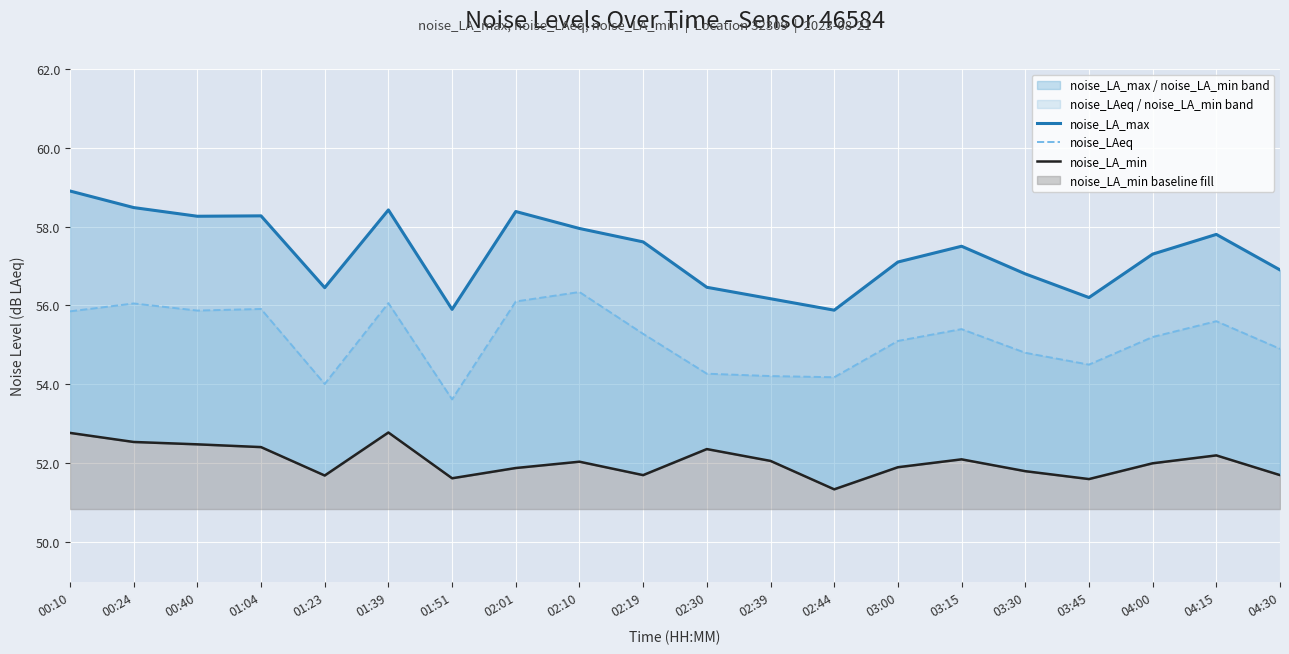

Reading left to right, list all the values displayed in this chart.

noise_LA_max: 00:10=58.9	00:24=58.5	00:40=58.3	01:04=58.3	01:23=56.5	01:39=58.4	01:51=55.9	02:01=58.4	02:10=58.0	02:19=57.6	02:30=56.5	02:39=56.2	02:44=55.9	03:00=57.1	03:15=57.5	03:30=56.8	03:45=56.2	04:00=57.3	04:15=57.8	04:30=56.9
noise_LAeq: 00:10=55.9	00:24=56.0	00:40=55.9	01:04=55.9	01:23=54.0	01:39=56.1	01:51=53.6	02:01=56.1	02:10=56.3	02:19=55.3	02:30=54.3	02:39=54.2	02:44=54.2	03:00=55.1	03:15=55.4	03:30=54.8	03:45=54.5	04:00=55.2	04:15=55.6	04:30=54.9
noise_LA_min: 00:10=52.8	00:24=52.5	00:40=52.5	01:04=52.4	01:23=51.7	01:39=52.8	01:51=51.6	02:01=51.9	02:10=52.0	02:19=51.7	02:30=52.4	02:39=52.1	02:44=51.3	03:00=51.9	03:15=52.1	03:30=51.8	03:45=51.6	04:00=52.0	04:15=52.2	04:30=51.7